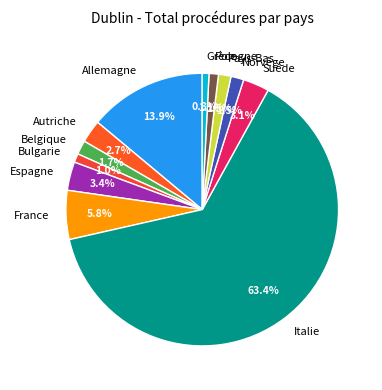

Which slice is the largest?

Italie